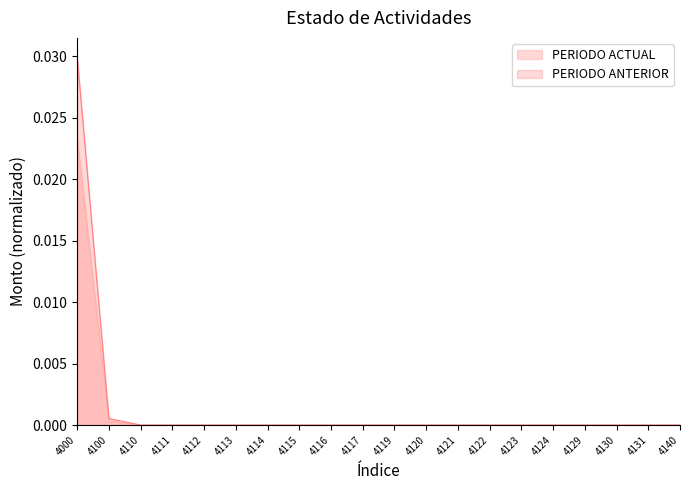

True or false: PERIODO ACTUAL and PERIODO ANTERIOR cross at least once.

False